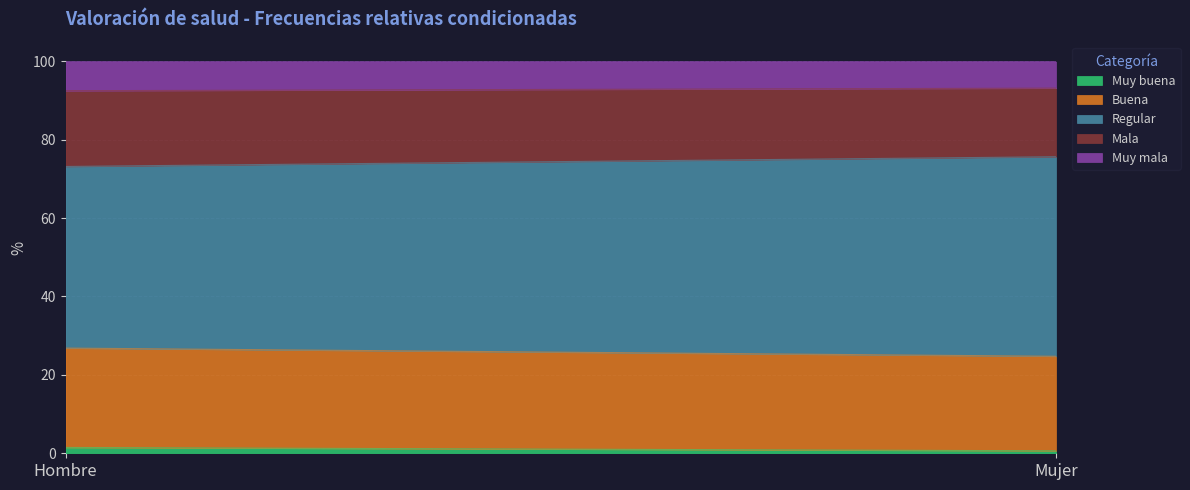

What is the greatest value displayed?

50.9